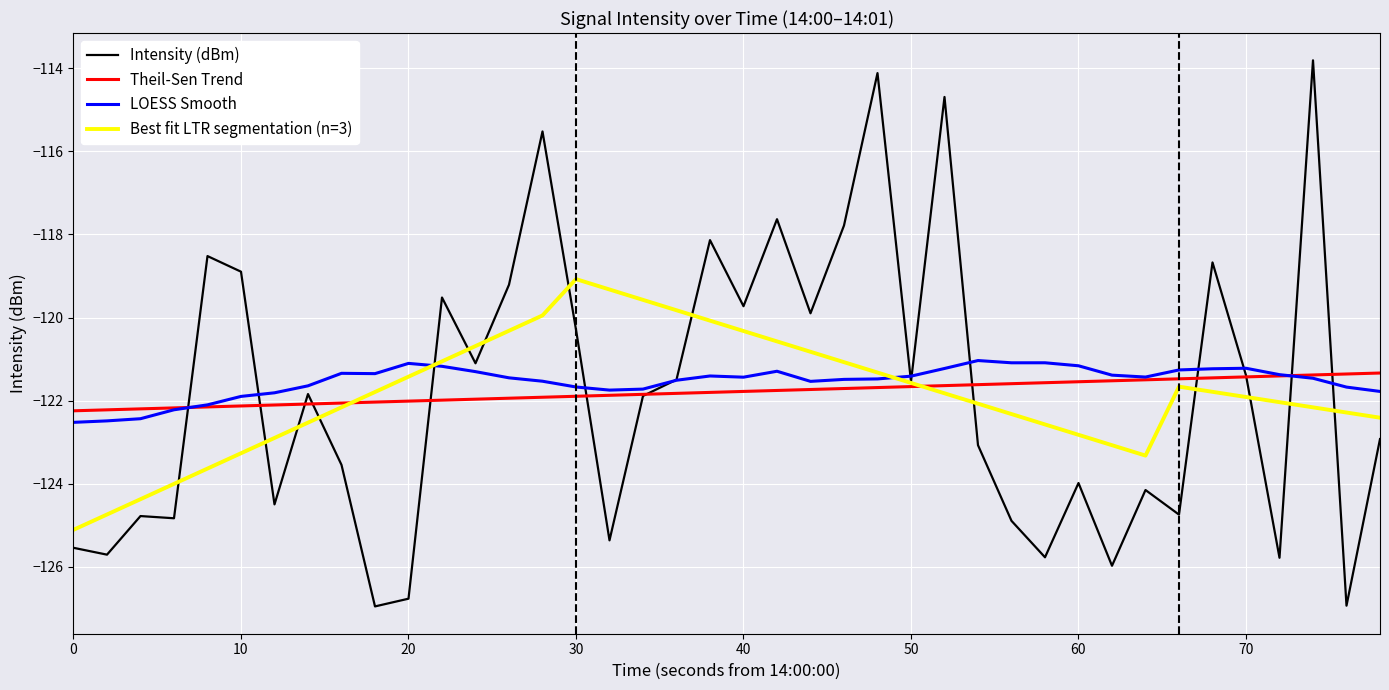

What is the maximum value shown in the chart?

-113.8